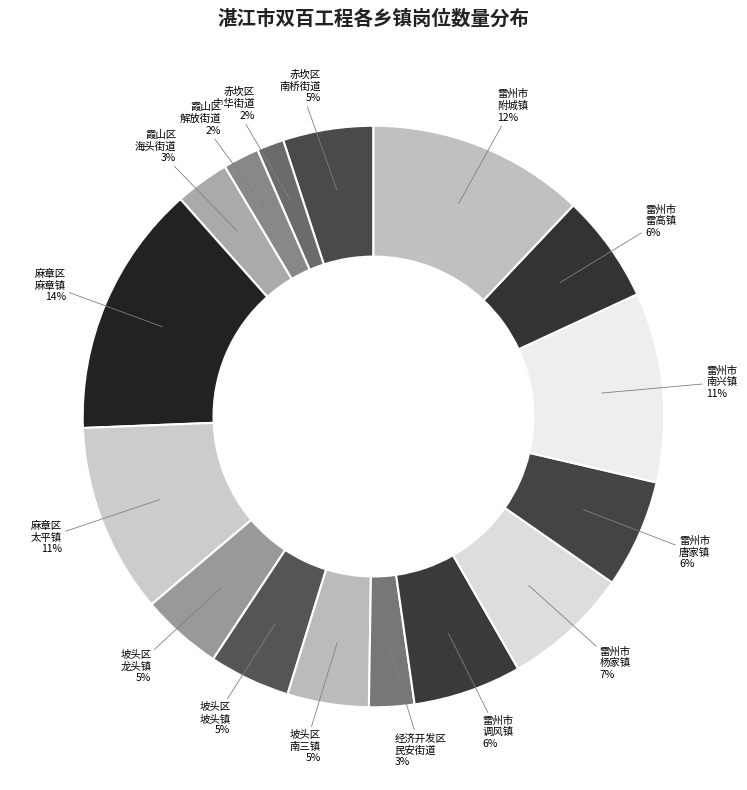

Count the number of slices in the pie.

16